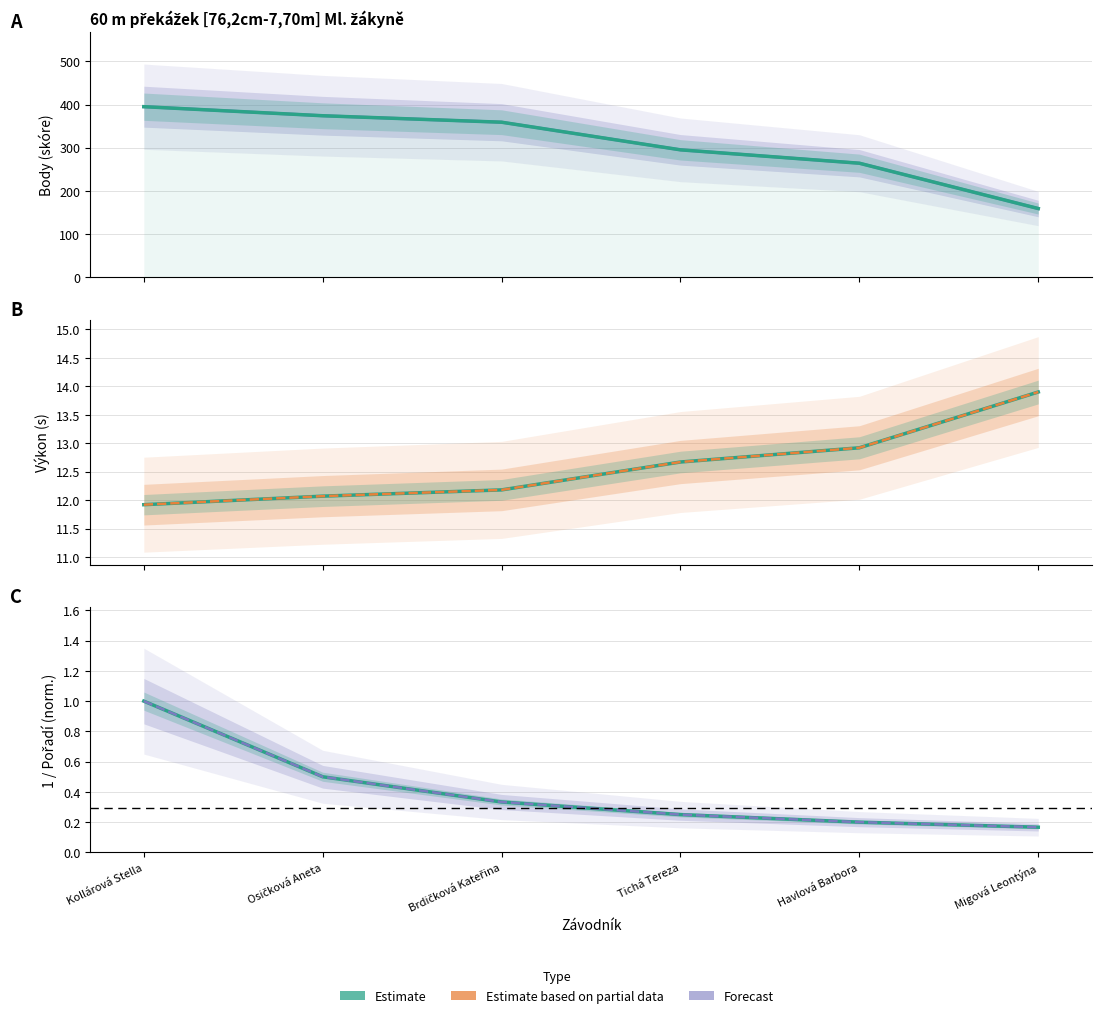

True or false: Estimate (Pořadí) and Forecast intersect in this chart.

False